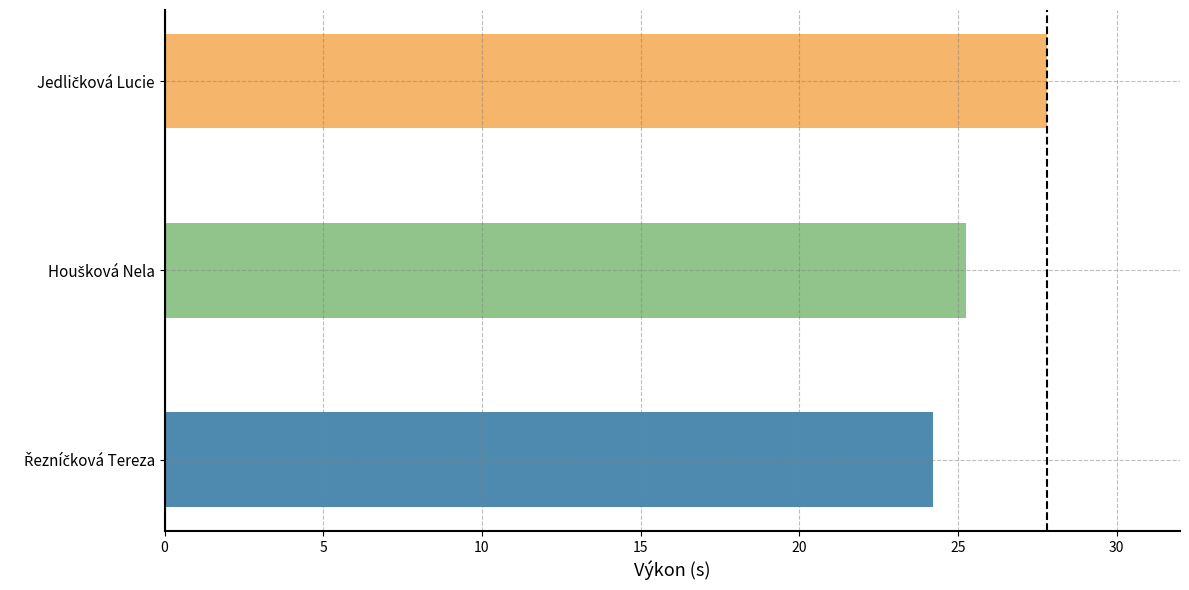

What is the minimum value shown in the chart?

24.2